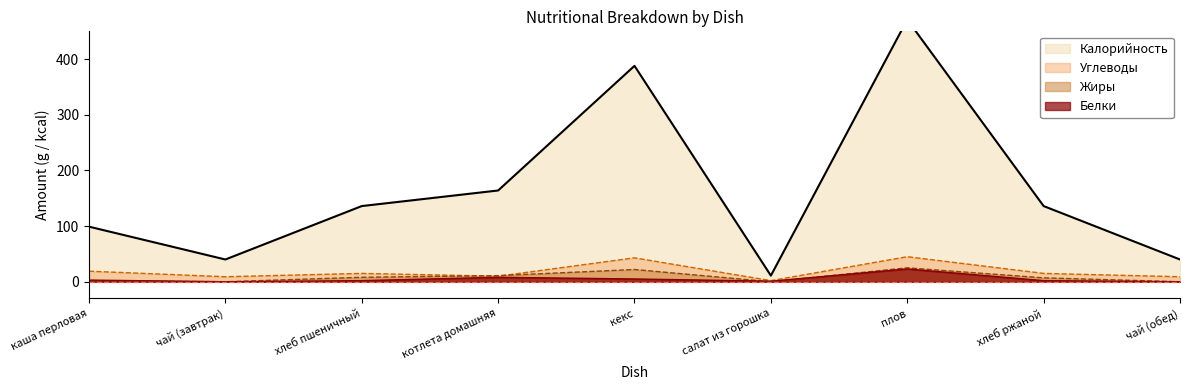

Reading left to right, transcribe all the data shown in this chart.

Калорийность: каша перловая=99	чай (завтрак)=40	хлеб пшеничный=136	котлета домашняя=164	кекс=388	салат из горошка=11	плов=471	хлеб ржаной=136	чай (обед)=40
Белки: каша перловая=3	чай (завтрак)=0	хлеб пшеничный=2	котлета домашняя=8	кекс=5	салат из горошка=1	плов=23	хлеб ржаной=2	чай (обед)=0
Жиры: каша перловая=2	чай (завтрак)=0	хлеб пшеничный=8	котлета домашняя=11	кекс=22	салат из горошка=0	плов=25	хлеб ржаной=7	чай (обед)=0
Углеводы: каша перловая=19	чай (завтрак)=9	хлеб пшеничный=15	котлета домашняя=10	кекс=43	салат из горошка=2	плов=45	хлеб ржаной=15	чай (обед)=9